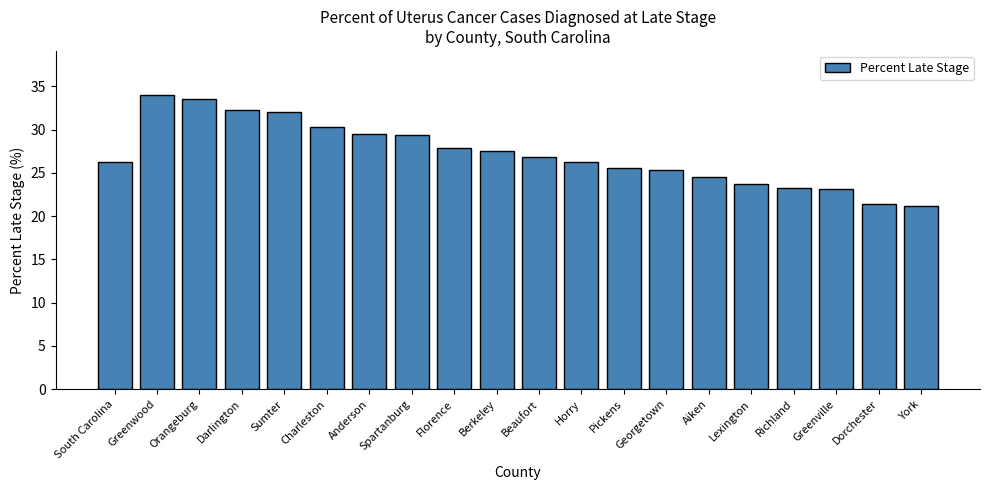

What is the approximate value at Greenville?

23.1